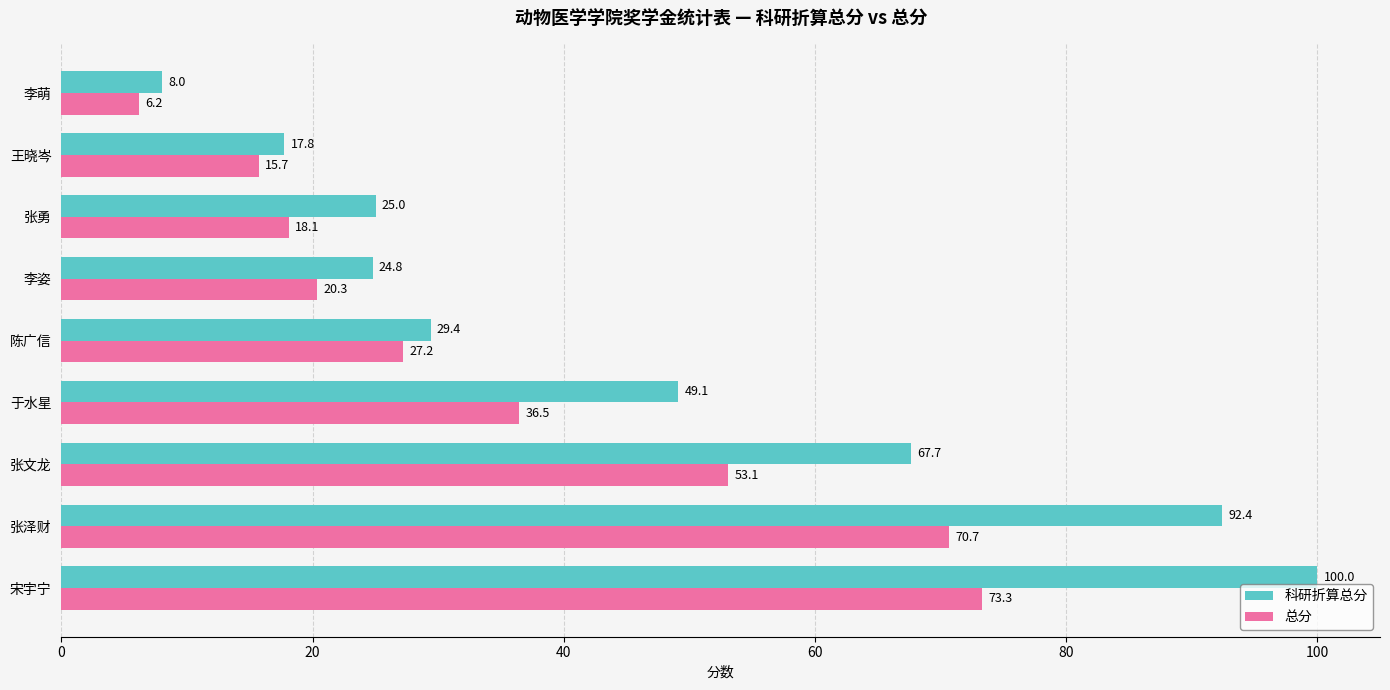

The 科研折算总分 series shows 17.8 at 王晓岑. True or false?

True